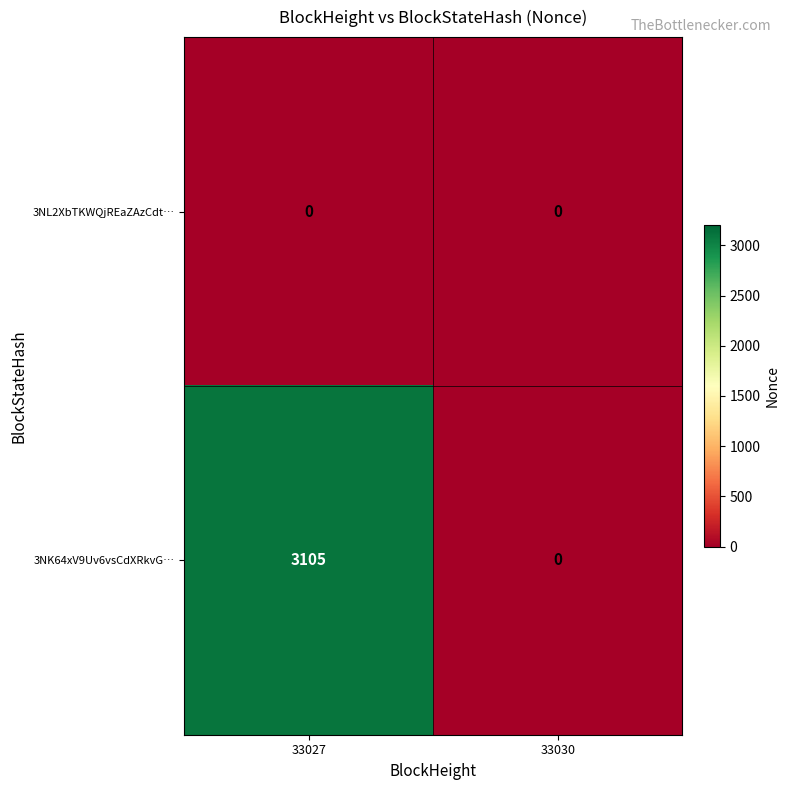

Is the value of 3NK64xV9Uv6vsCdXRkvG… at 33027 greater than the value of 3NL2XbTKWQjREaZAzCdt… at 33027?

Yes